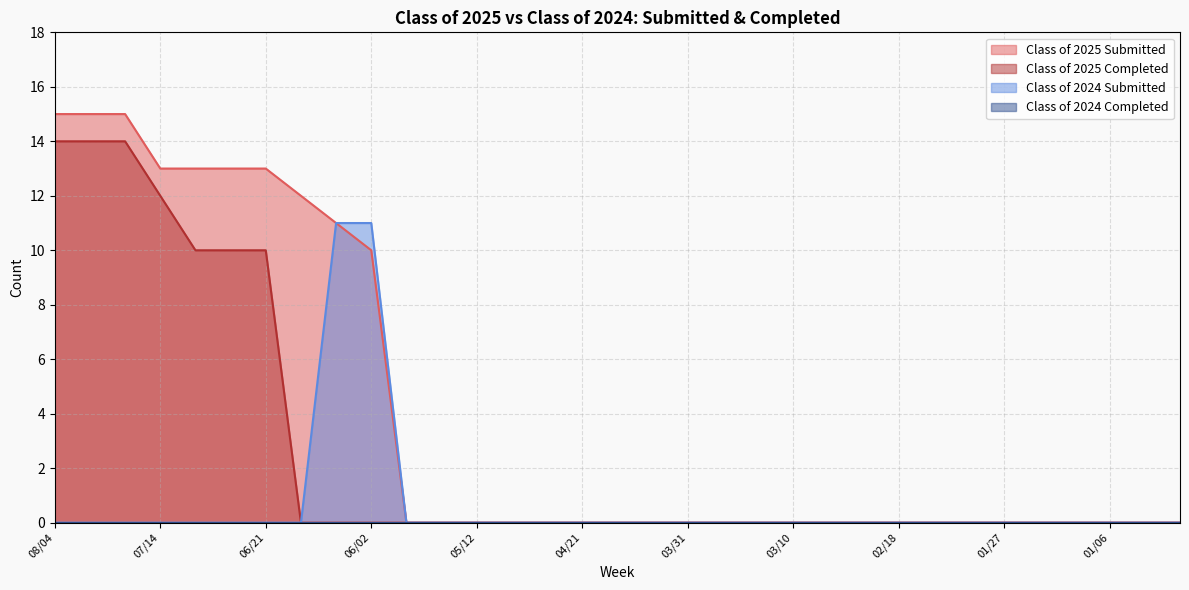

List the labels in order of Class of 2025 Submitted value, largest first.

08/04, 07/28, 07/21, 07/14, 07/07, 06/30, 06/21, 06/16, 06/09, 06/02, 05/26, 05/19, 05/12, 05/06, 04/28, 04/21, 04/14, 04/07, 03/31, 03/24, 03/17, 03/10, 03/03, 02/24, 02/18, 02/10, 02/03, 01/27, 01/20, 01/14, 01/06, 12/30, 12/23